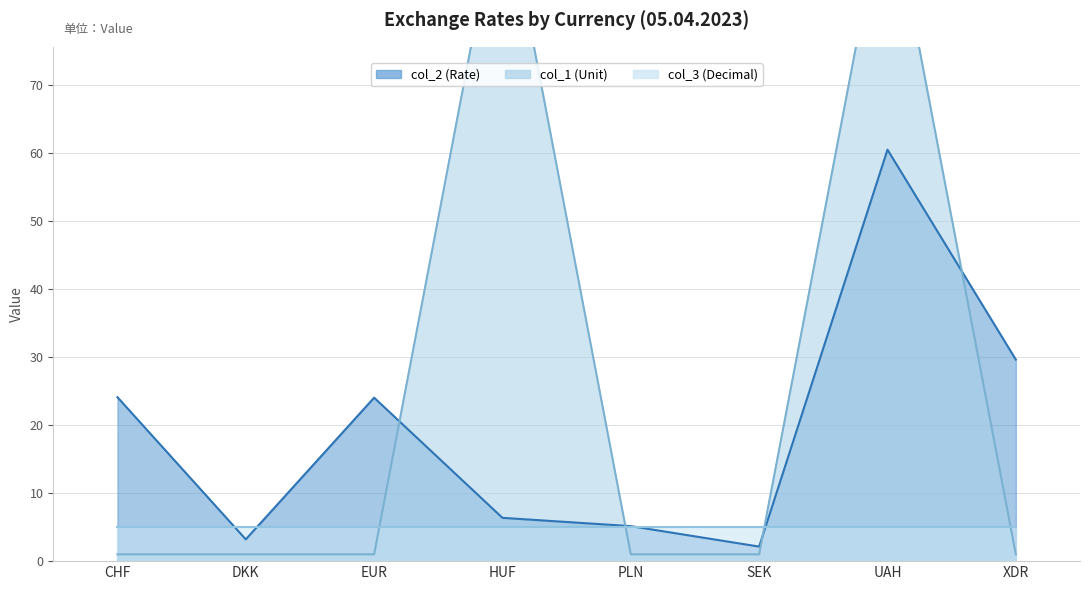

Between HUF and XDR, which is larger?

XDR